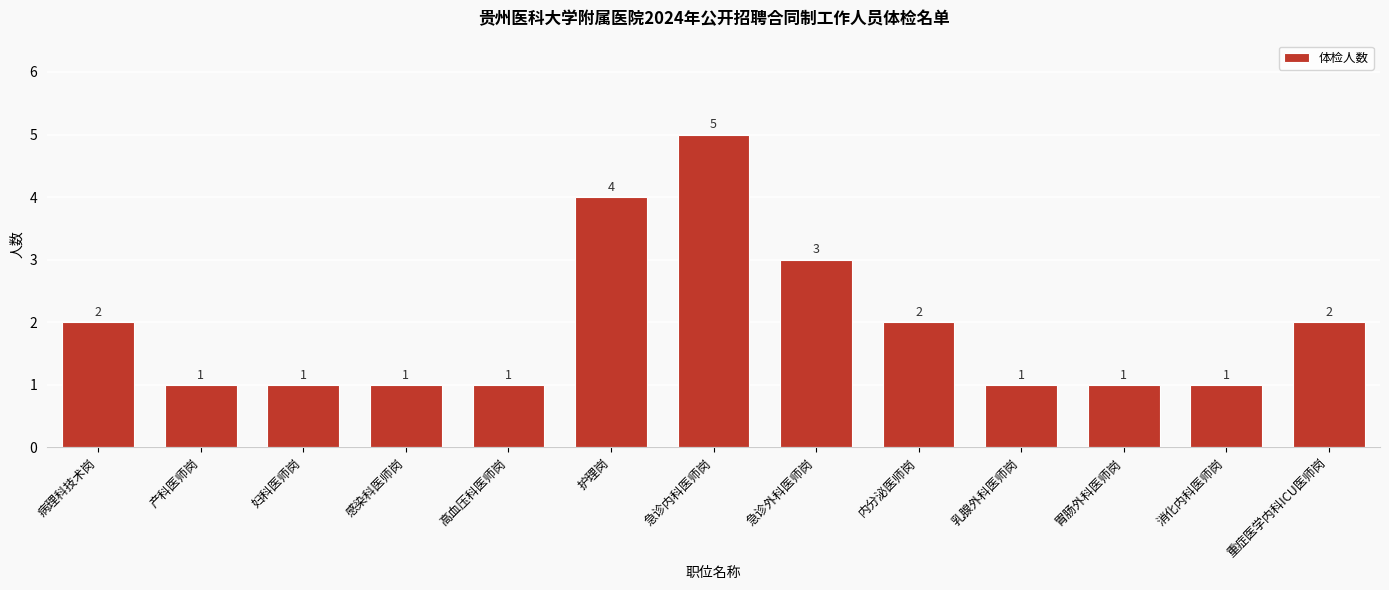

Reading left to right, extract all data points from this chart.

2	1	1	1	1	4	5	3	2	1	1	1	2